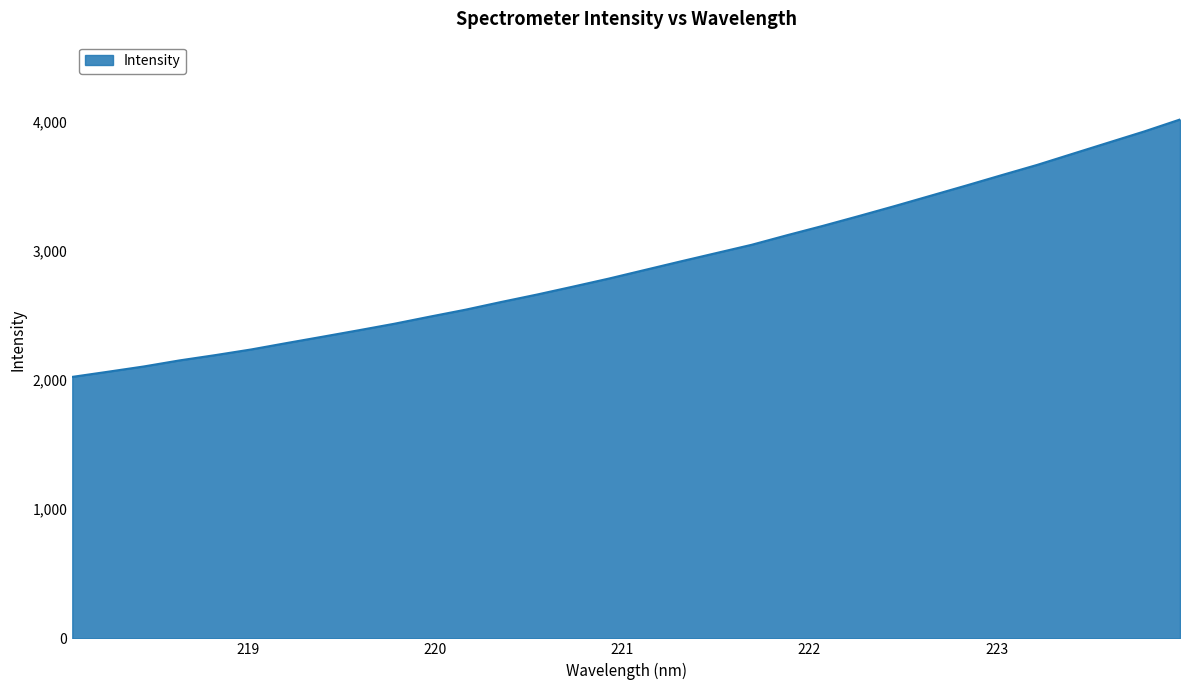

What is the difference between the maximum and minimum values?

1993.2